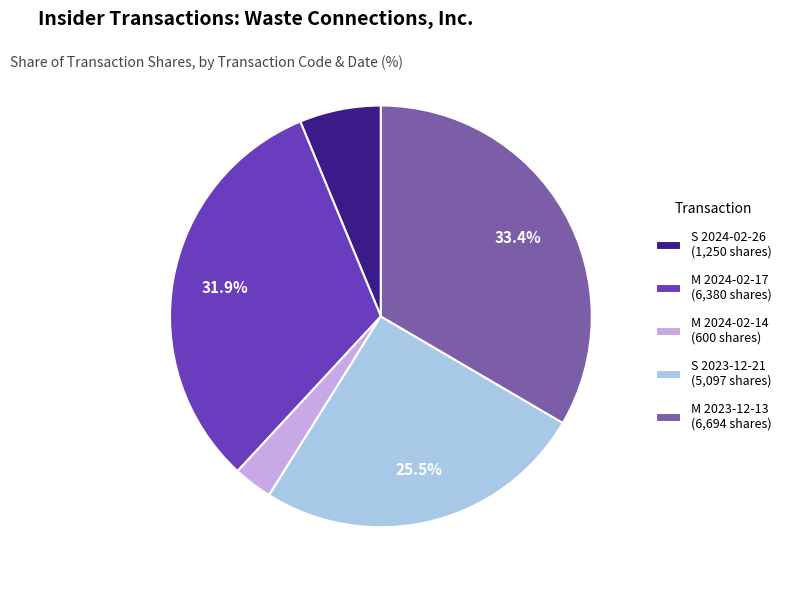

Approximately how many times larger is the value at M 2024-02-17 (6,380 shares) compared to M 2023-12-13 (6,694 shares)?

1.0